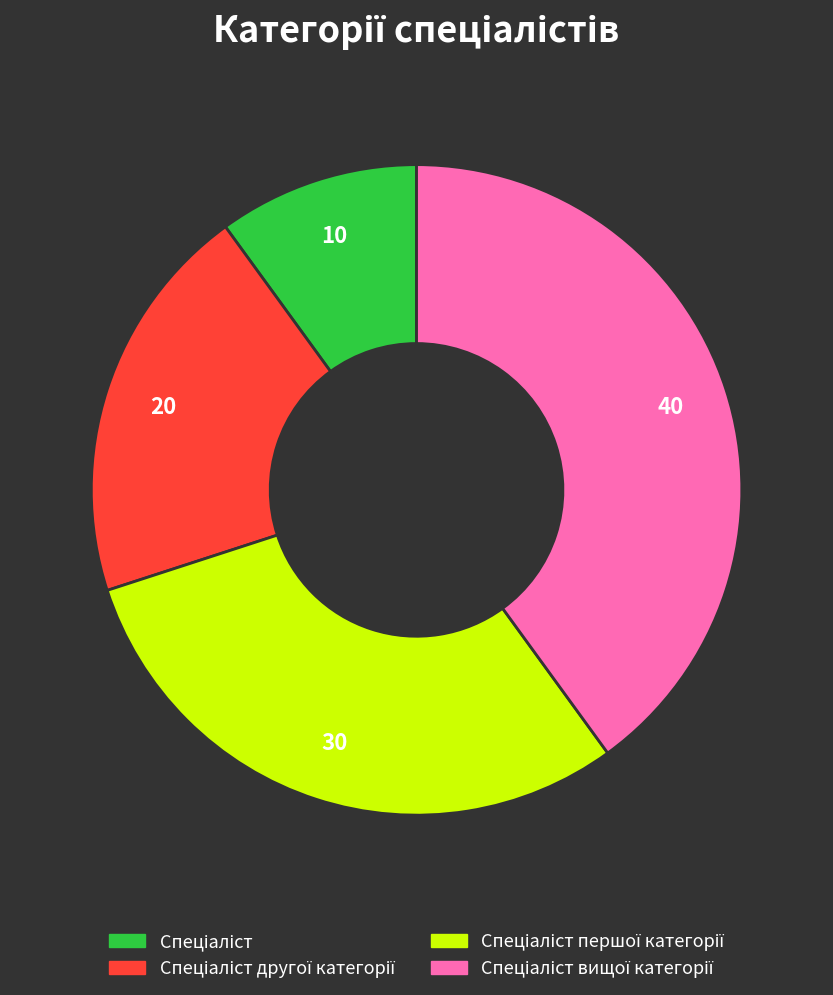

Is there any slice that represents more than half of the pie?

No